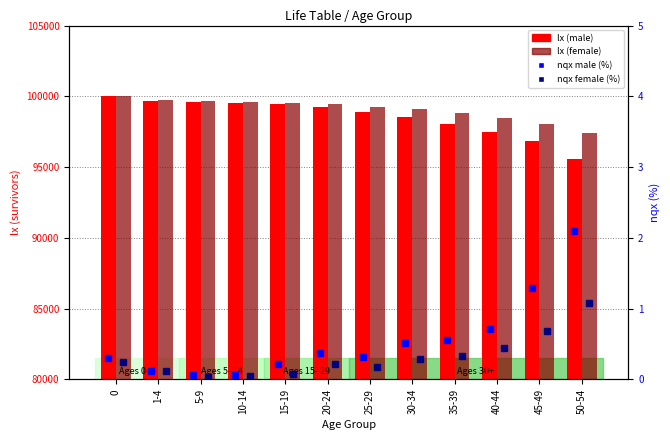

What is the highest value of the nqx male (%) series?

2.1